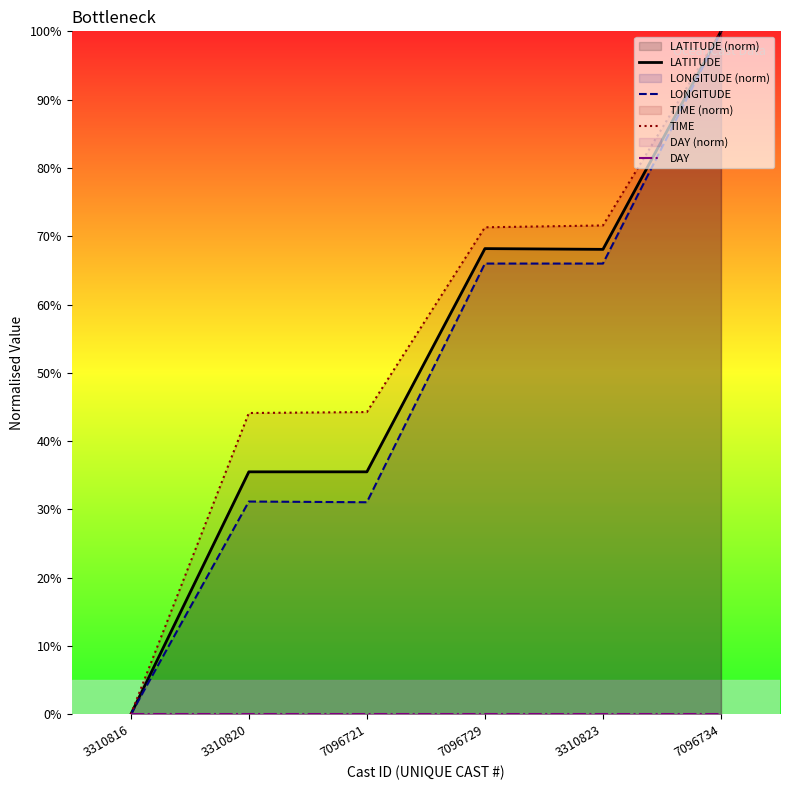

How many positive values does the TIME series have?

5